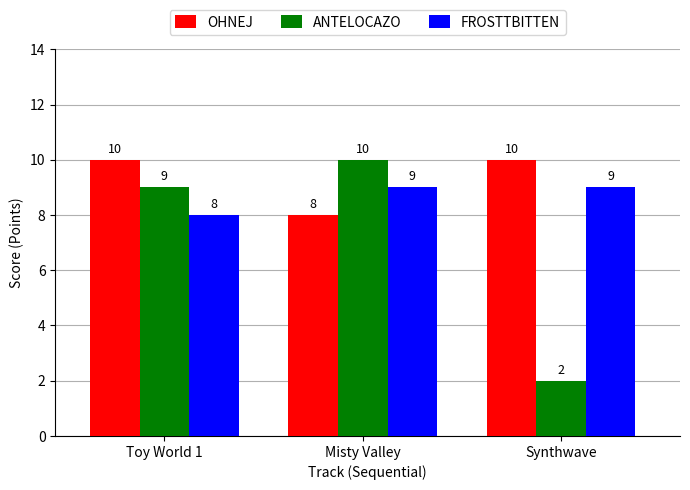

What is the value of the OHNEJ bar at the 2nd from the left?

8